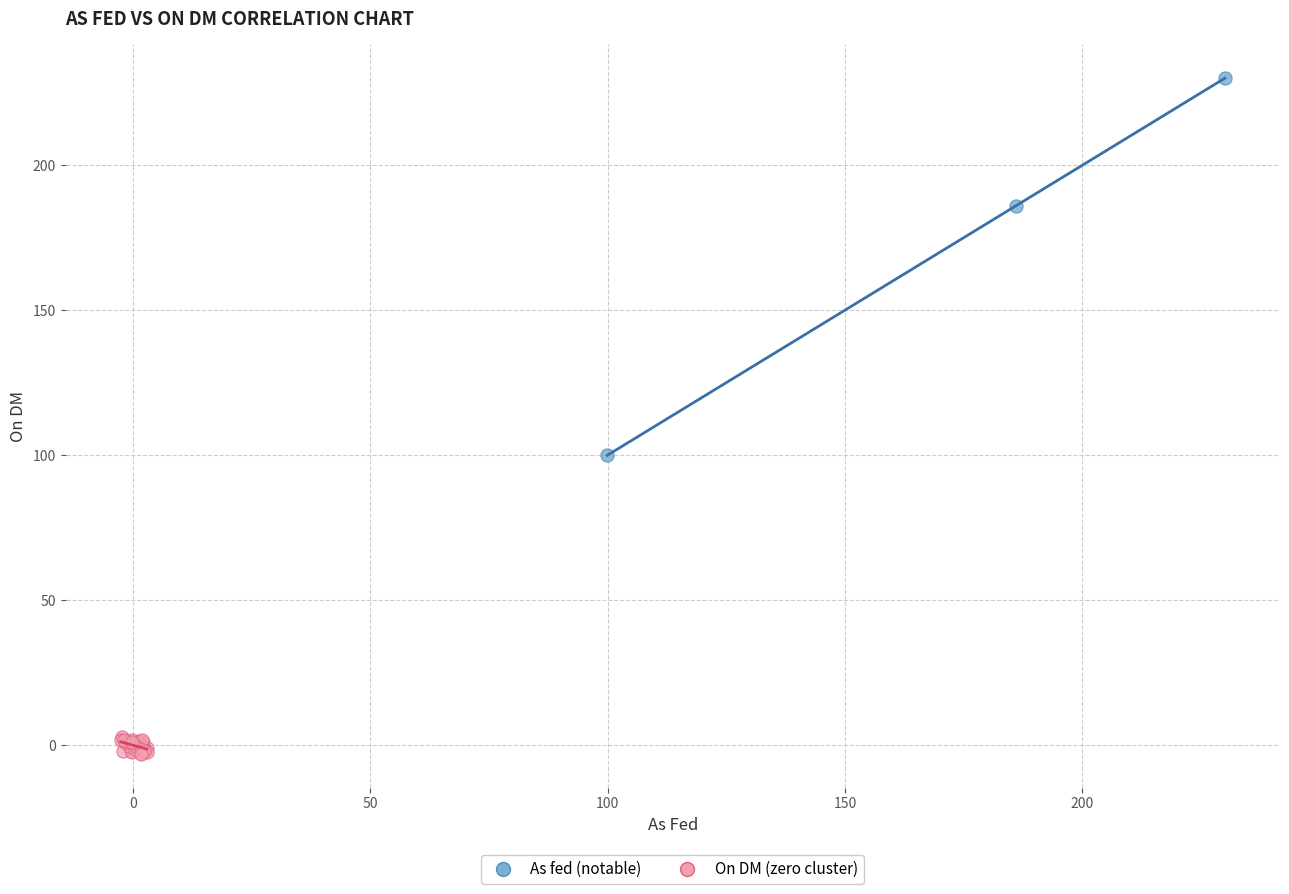

Which series reaches the maximum Y coordinate?

As fed (notable)